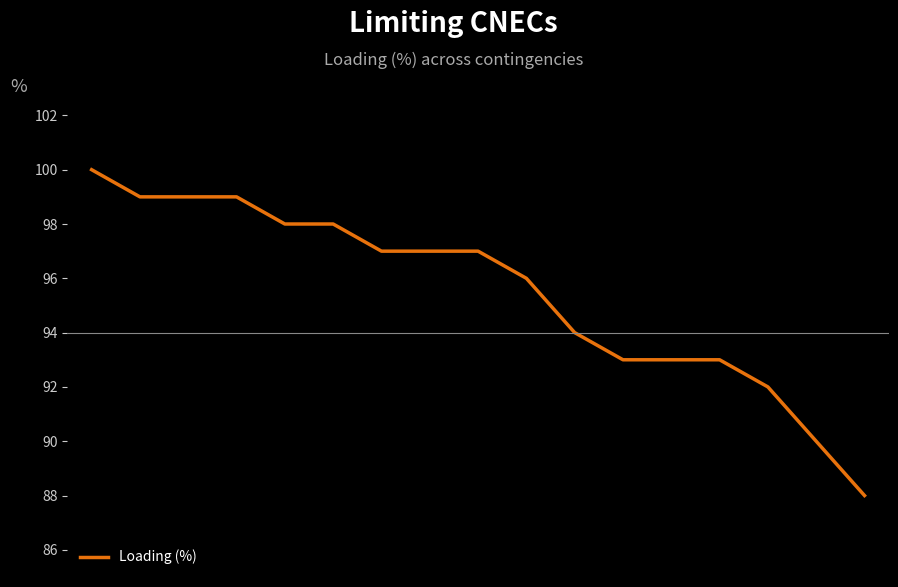

What is the difference between the maximum and minimum values?

12